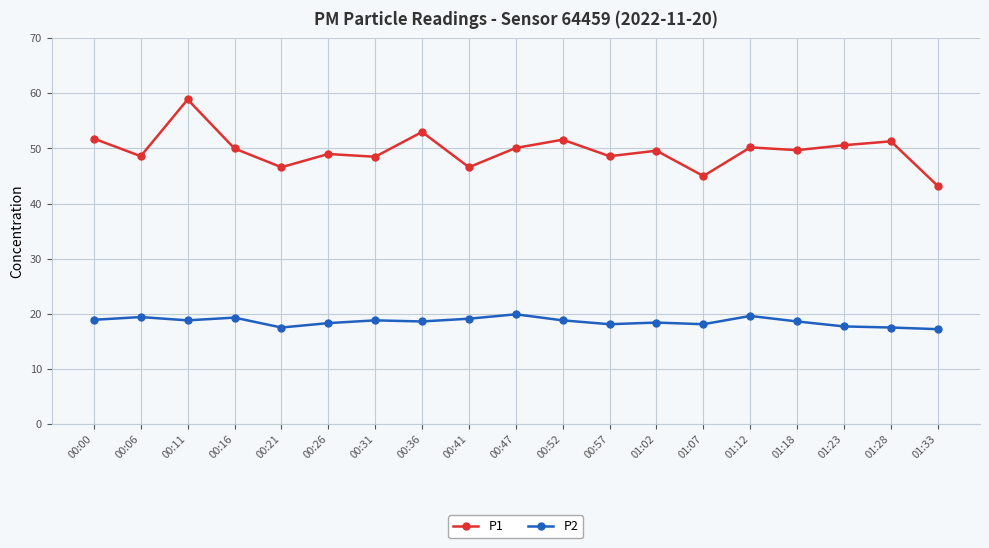

At 00:47, list the series in order from smallest to largest.

P2, P1